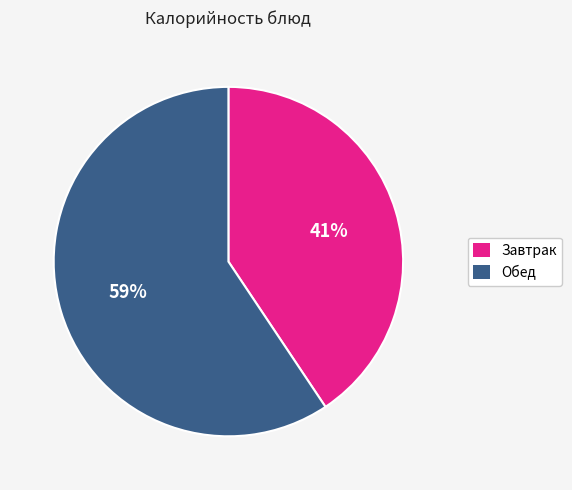

Is there a majority slice in this chart?

Yes